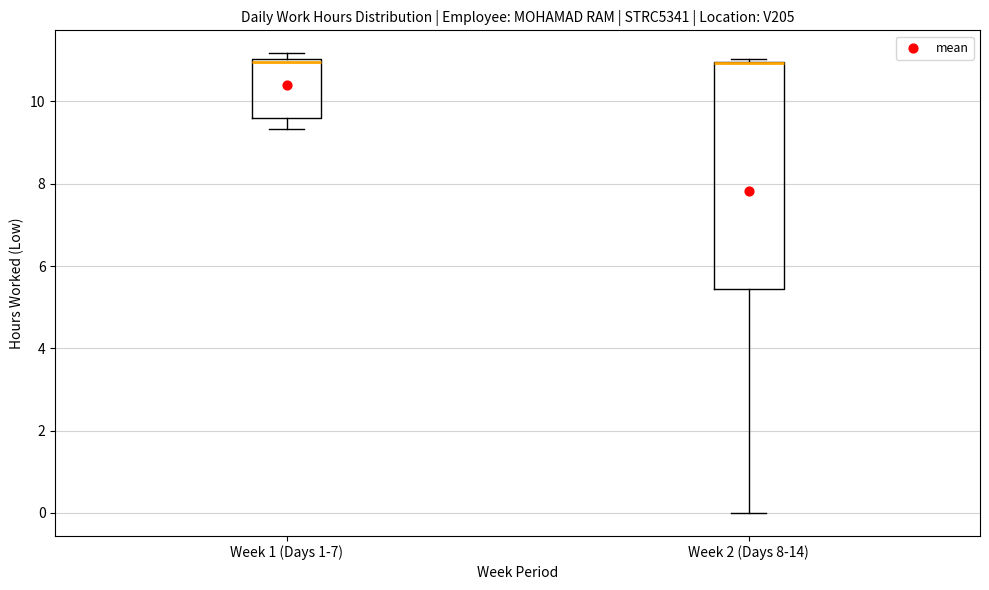

Which box is the tallest, from its lower edge to its upper edge?

Week 2 (Days 8-14)